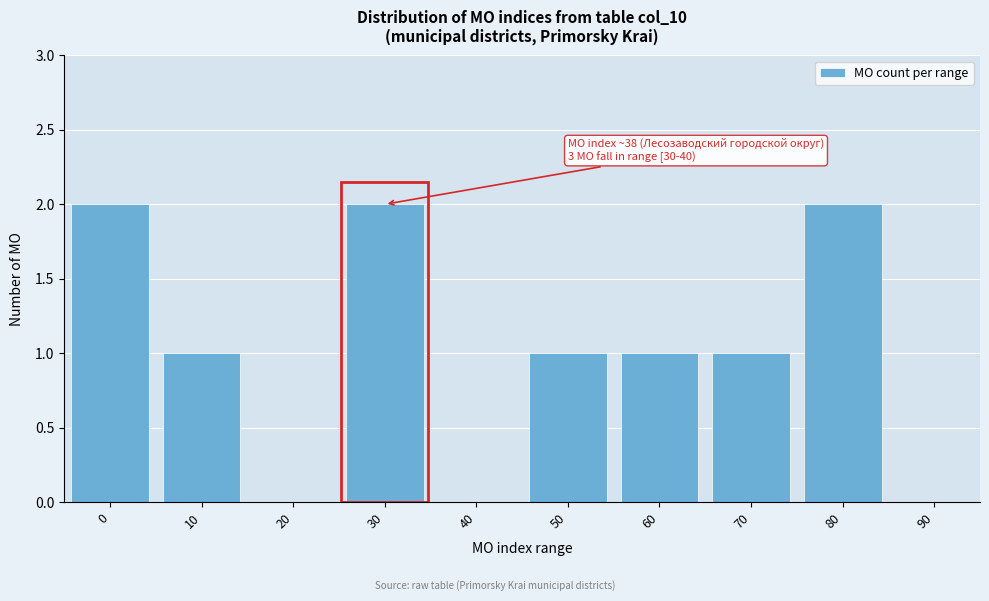

Reading right to left, extract all data points from this chart.

90=0	80=2	70=1	60=1	50=1	40=0	30=2	20=0	10=1	0=2